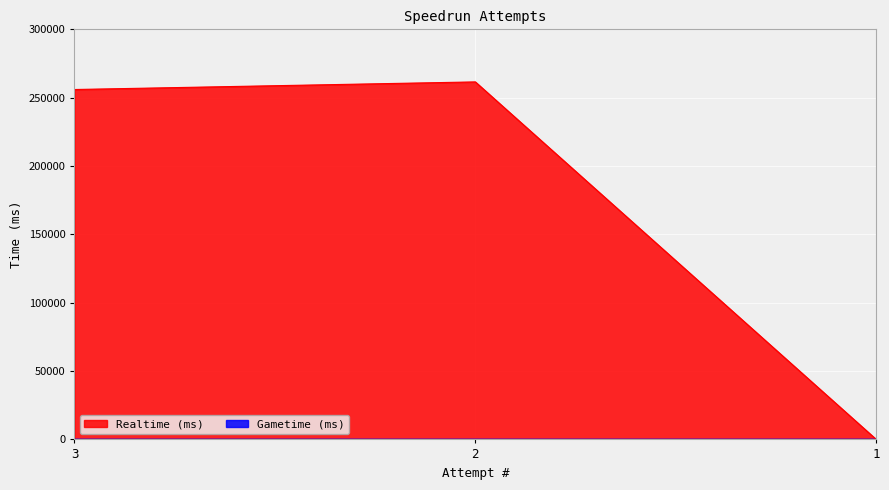

How many lines are shown in the chart?

2